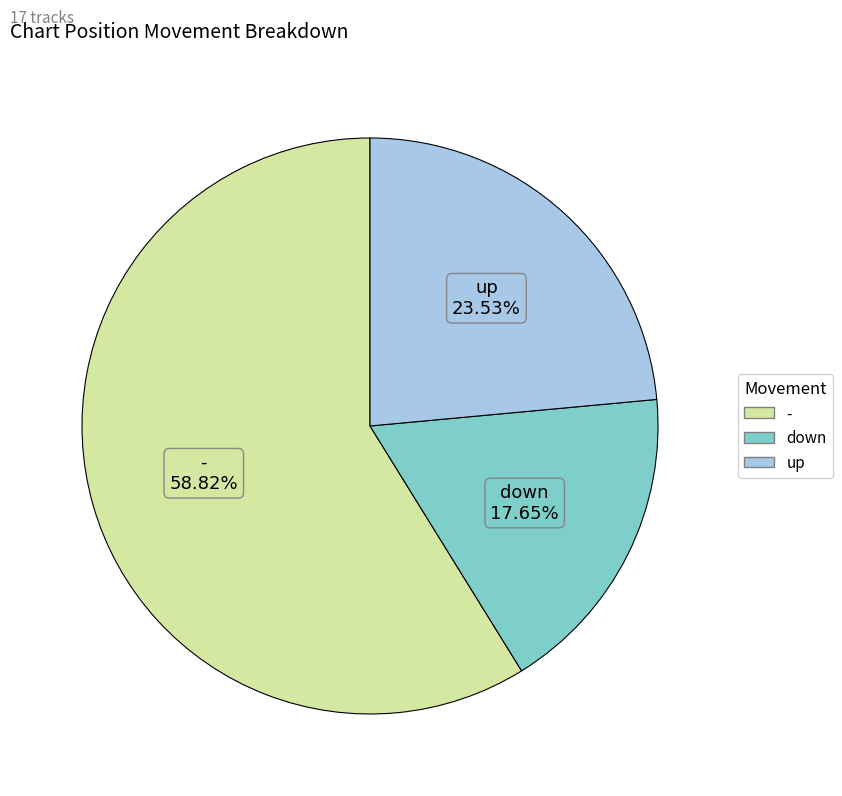

Which category has the biggest portion of the pie?

-